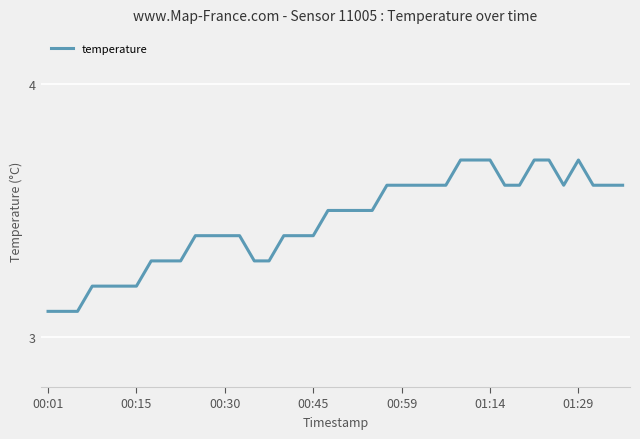

What is the average value?

3.5